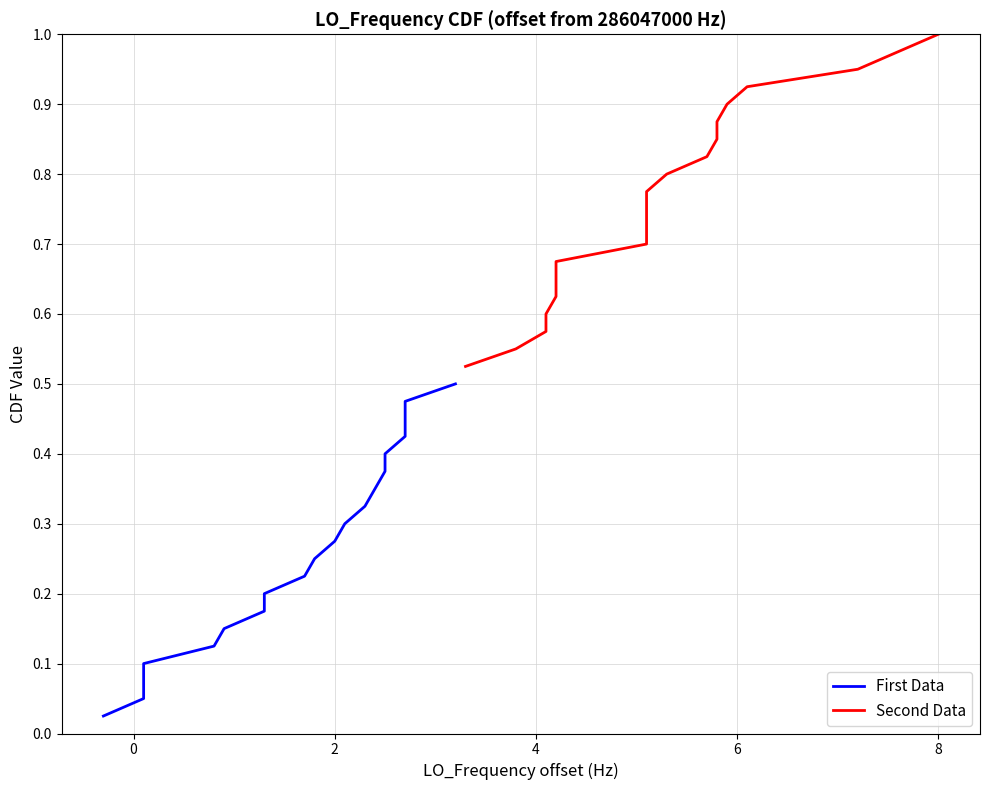

What are all the series names shown in the legend?

First Data, Second Data